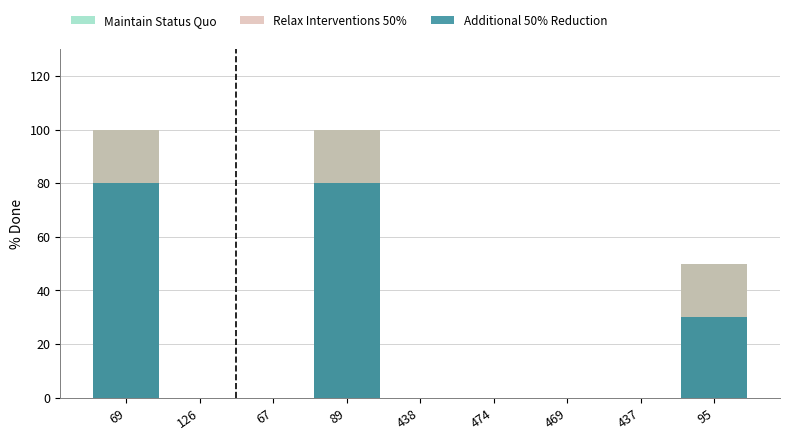

At which category does the chart reach its minimum across all series?

126